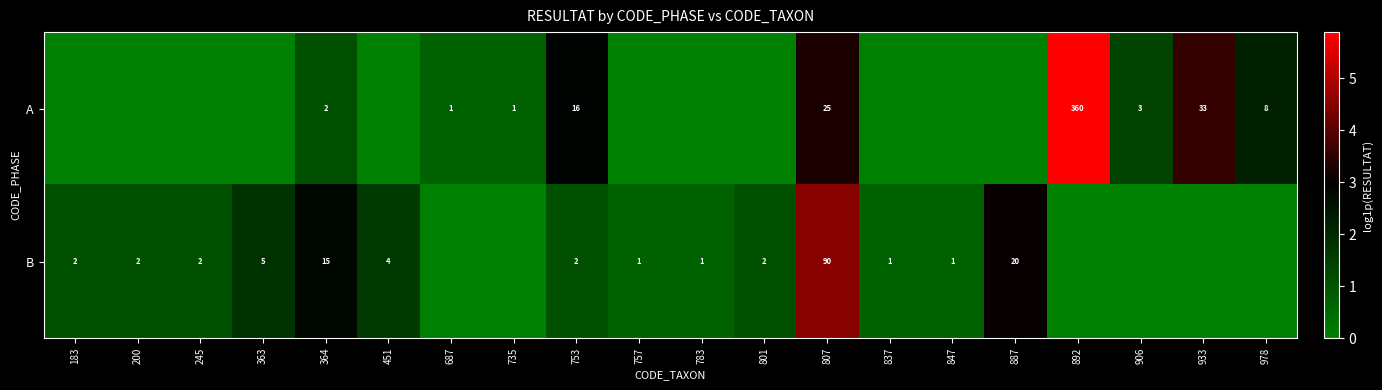

True or false: A has a value of 8 at 978.

True